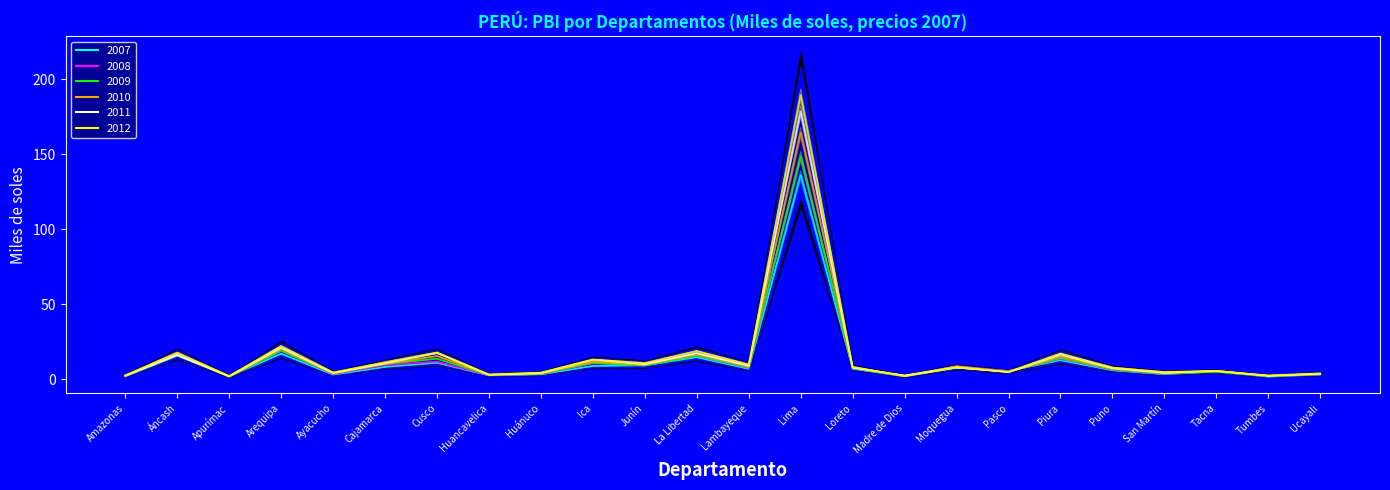

What are all the series names shown in the legend?

2007, 2008, 2009, 2010, 2011, 2012